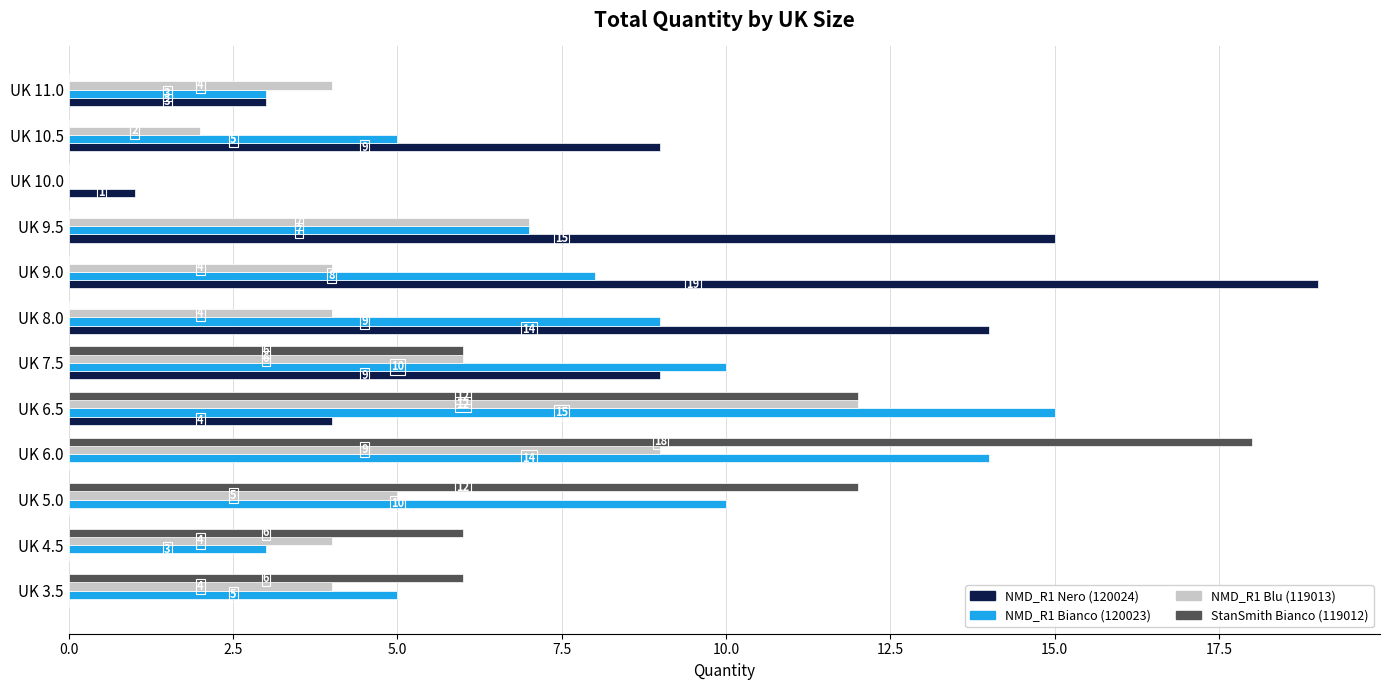

At which category does the chart reach its peak across all series?

UK 9.0